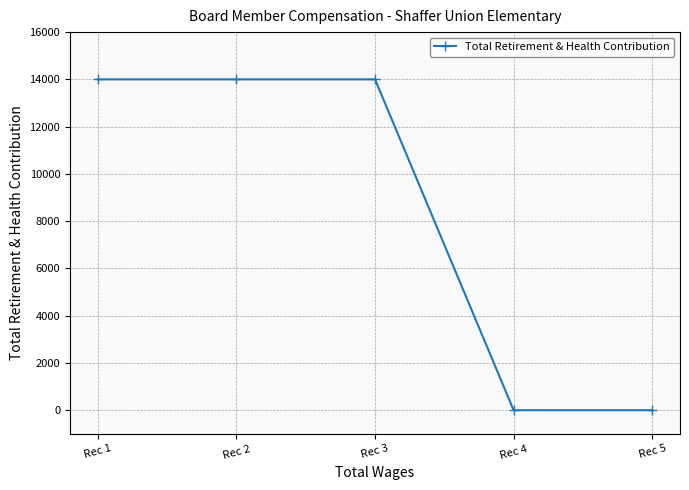

Is this an area chart (filled region under the line)?

No